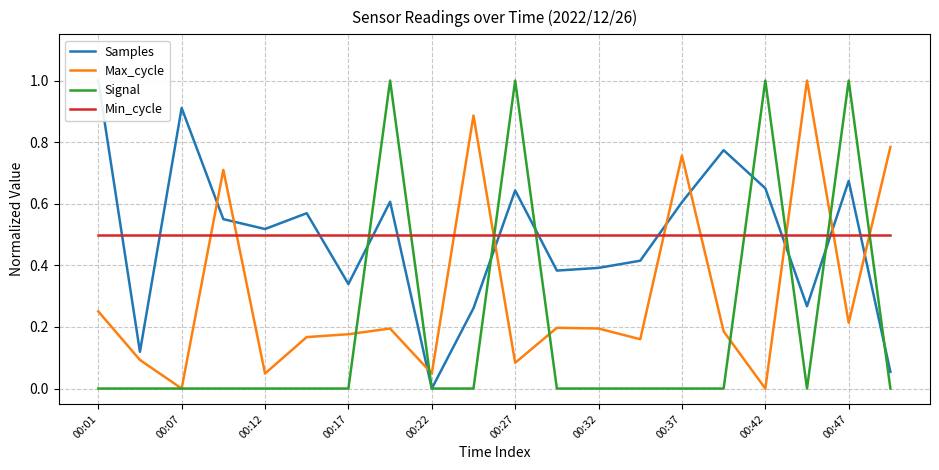

True or false: Min_cycle has more than 0 interior local peaks.

False